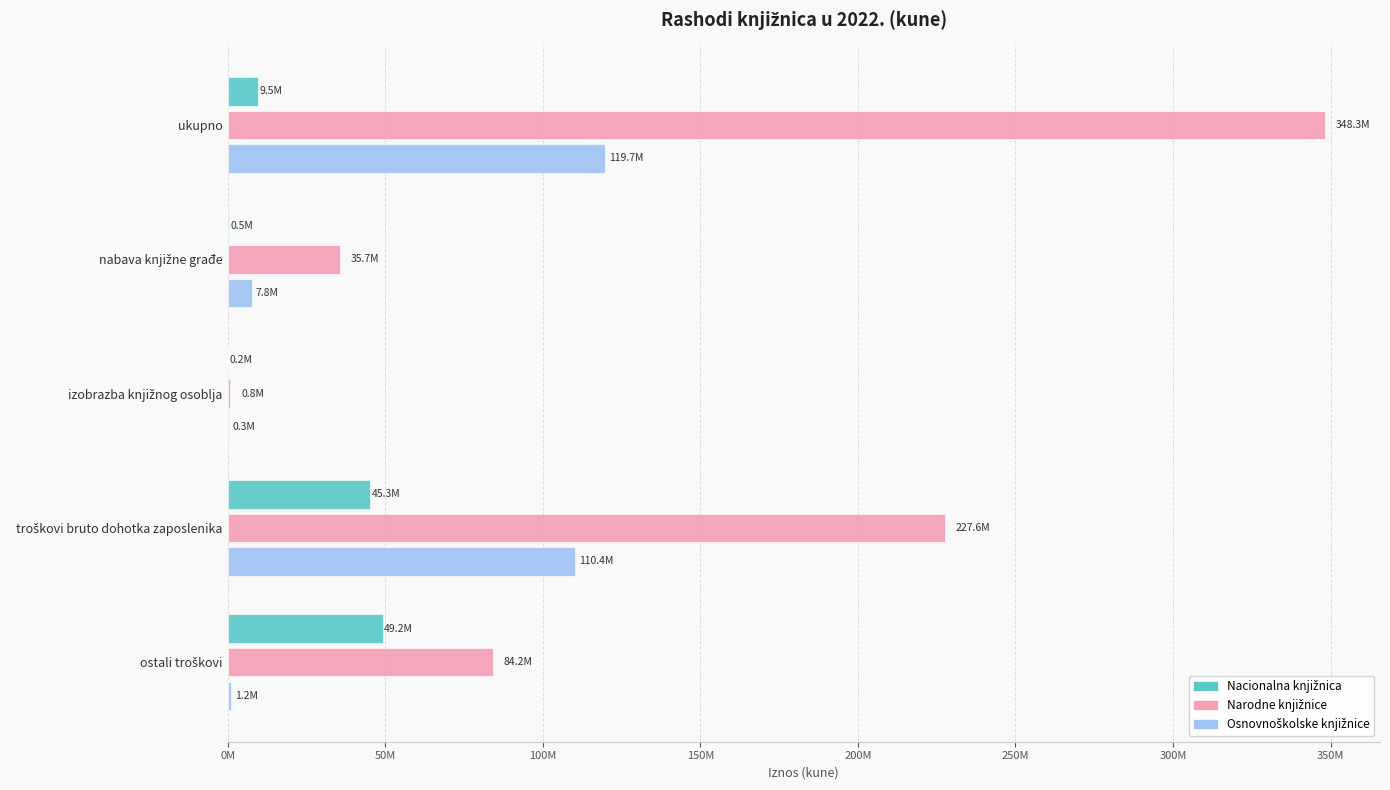

Which series has the widest spread of values?

Narodne knjižnice